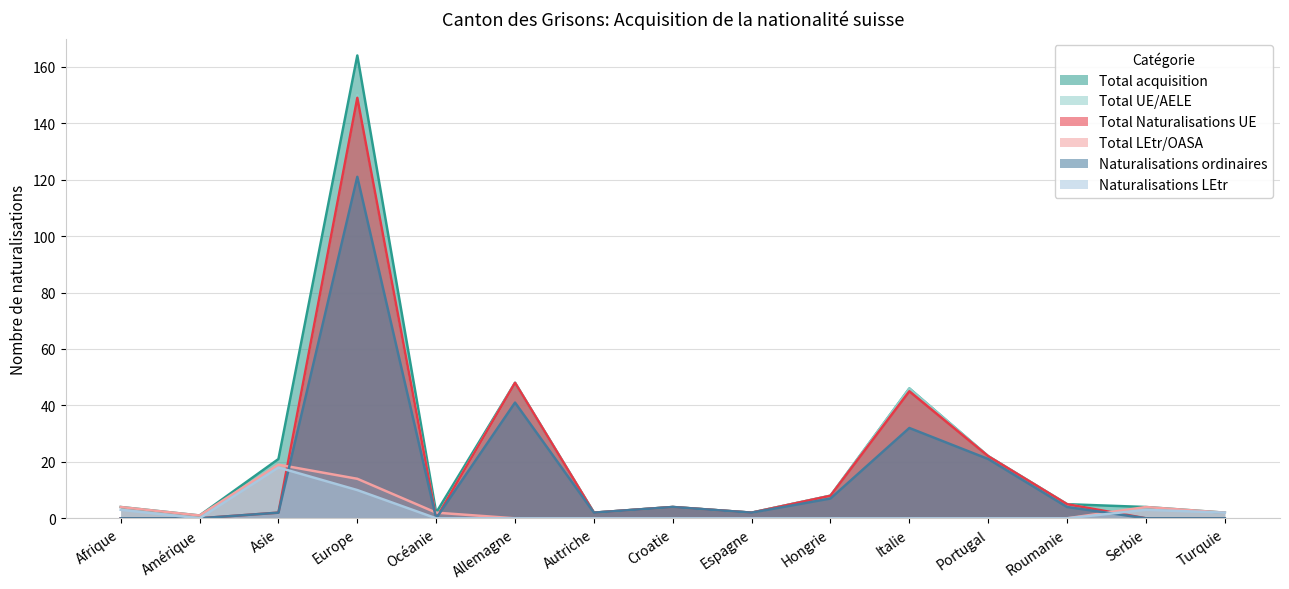

True or false: Total Naturalisations UE has more than 2 points higher than both neighbors.

True